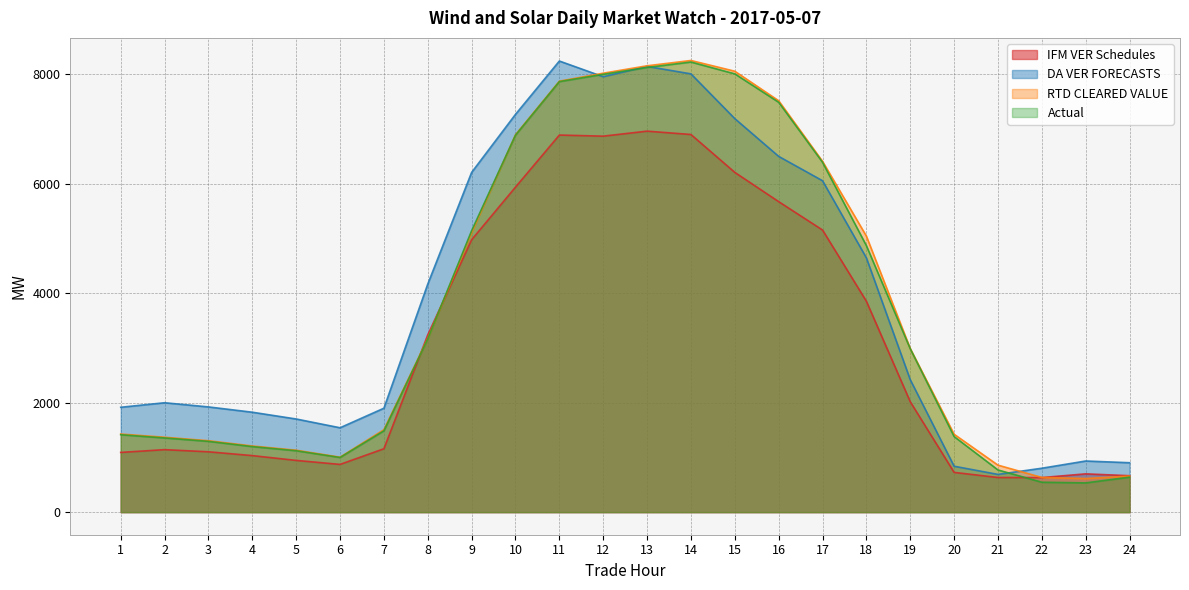

Which series has the largest range (max minus min)?

Actual